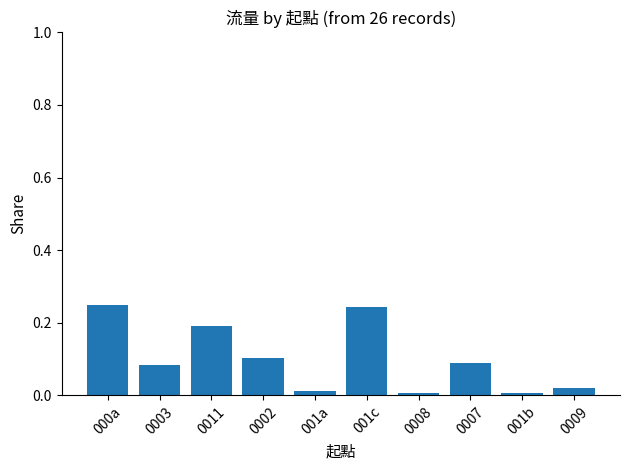

The value at 000a is 0.1. True or false?

False